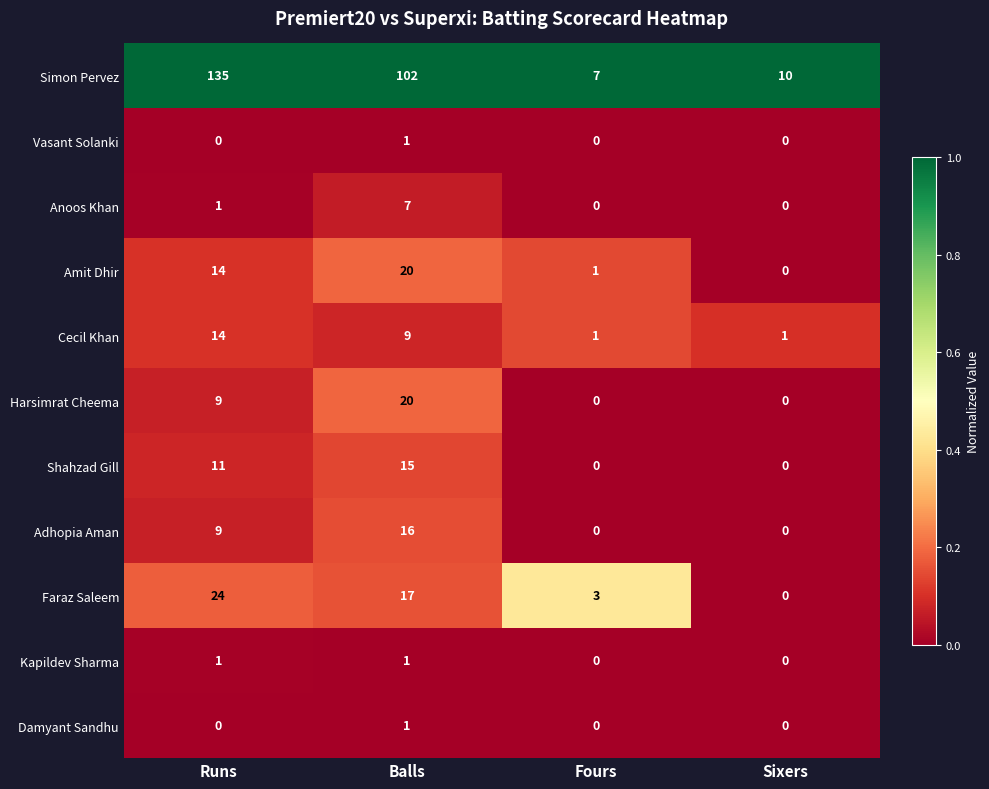

What is the difference between the Harsimrat Cheema values at Balls and Fours?

20